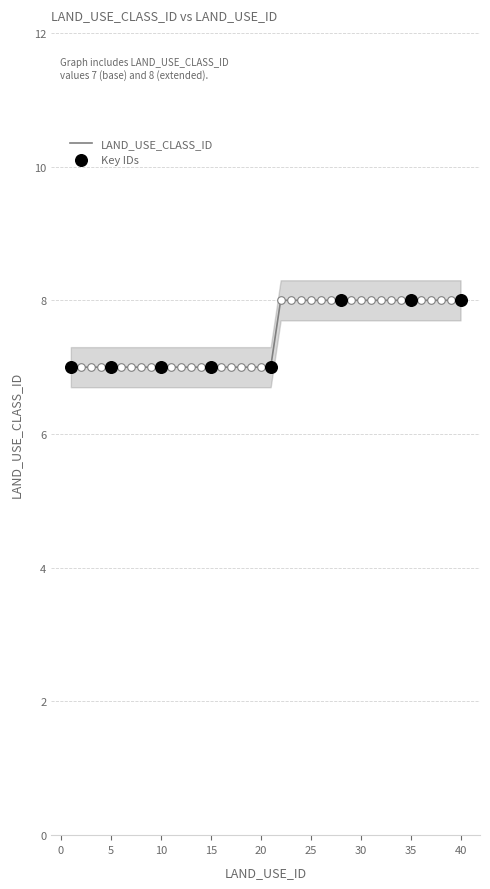

Which has a higher value, 33 or 20?

33